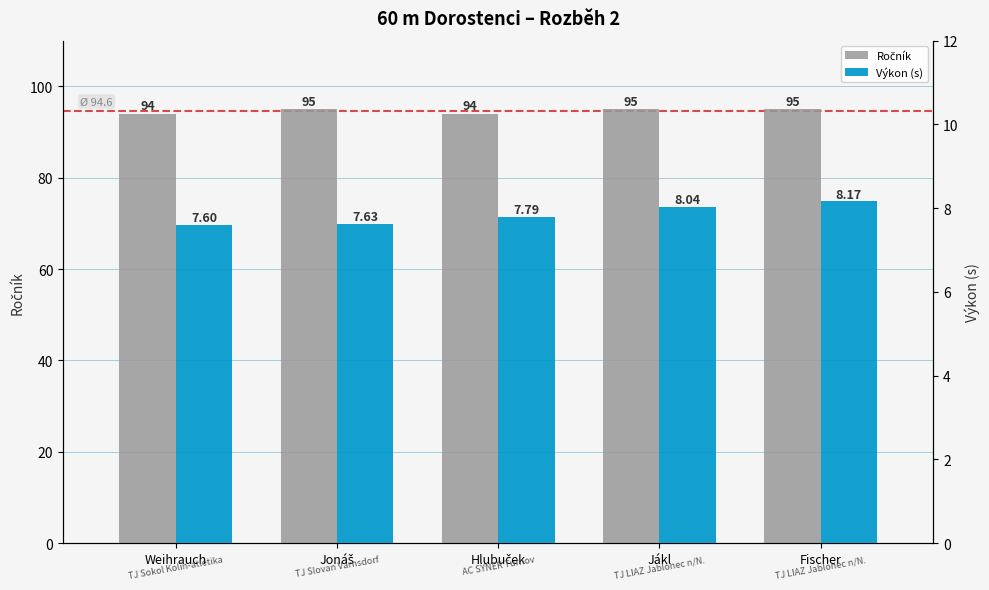

Which series has the largest range (max minus min)?

Ročník